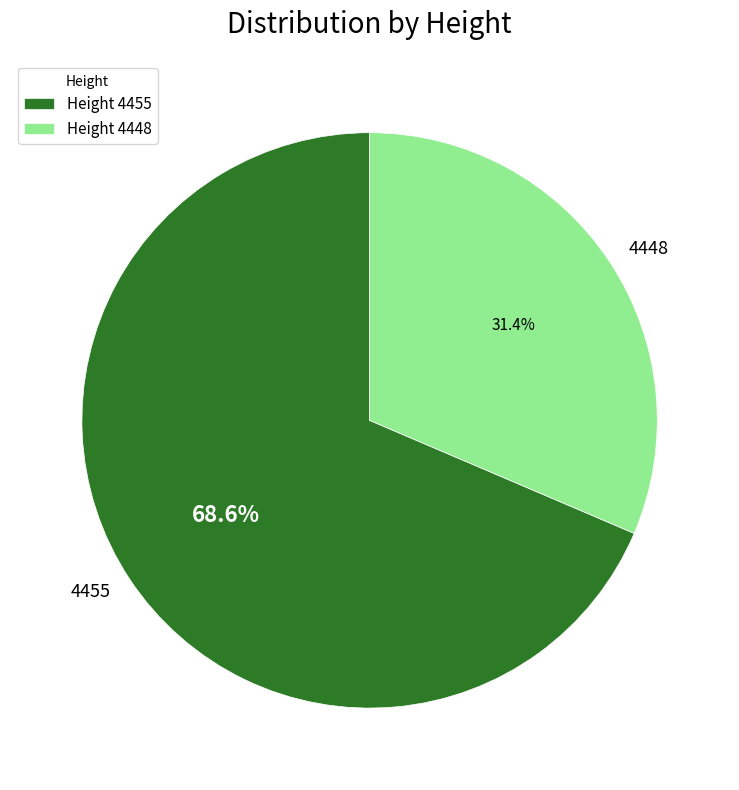

Count the number of slices in the pie.

2